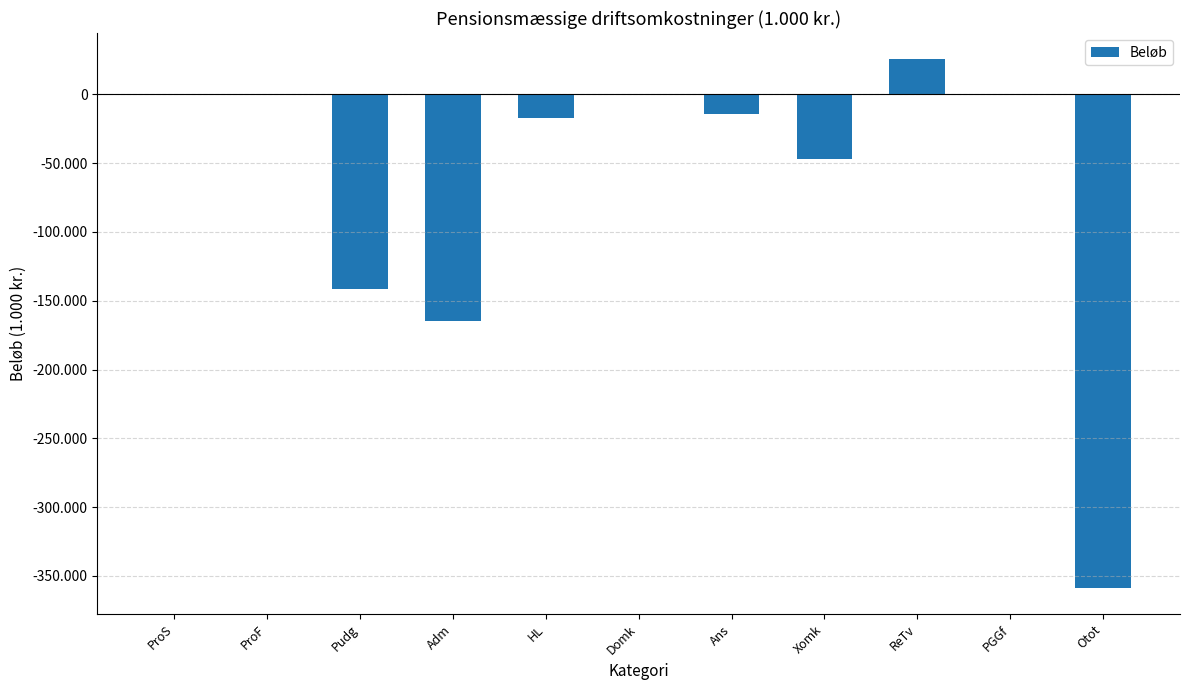

Rank the categories by value from highest to lowest.

ReTv, ProS, ProF, Domk, PGGf, Ans, HL, Xomk, Pudg, Adm, Otot